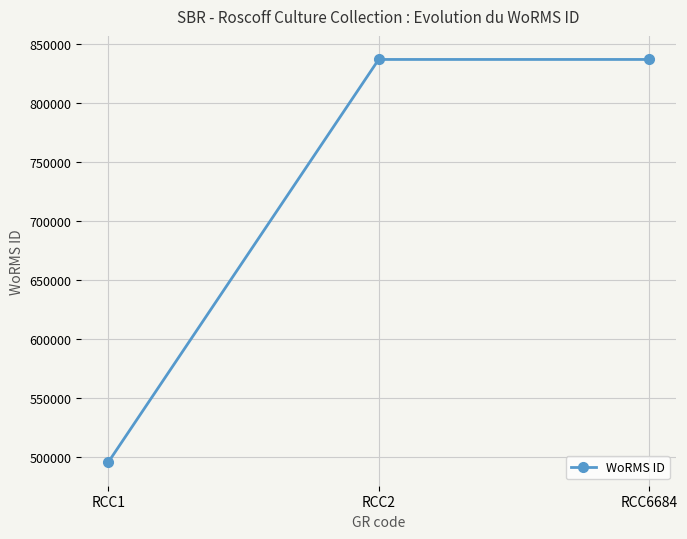

Count the number of categories in the chart.

3